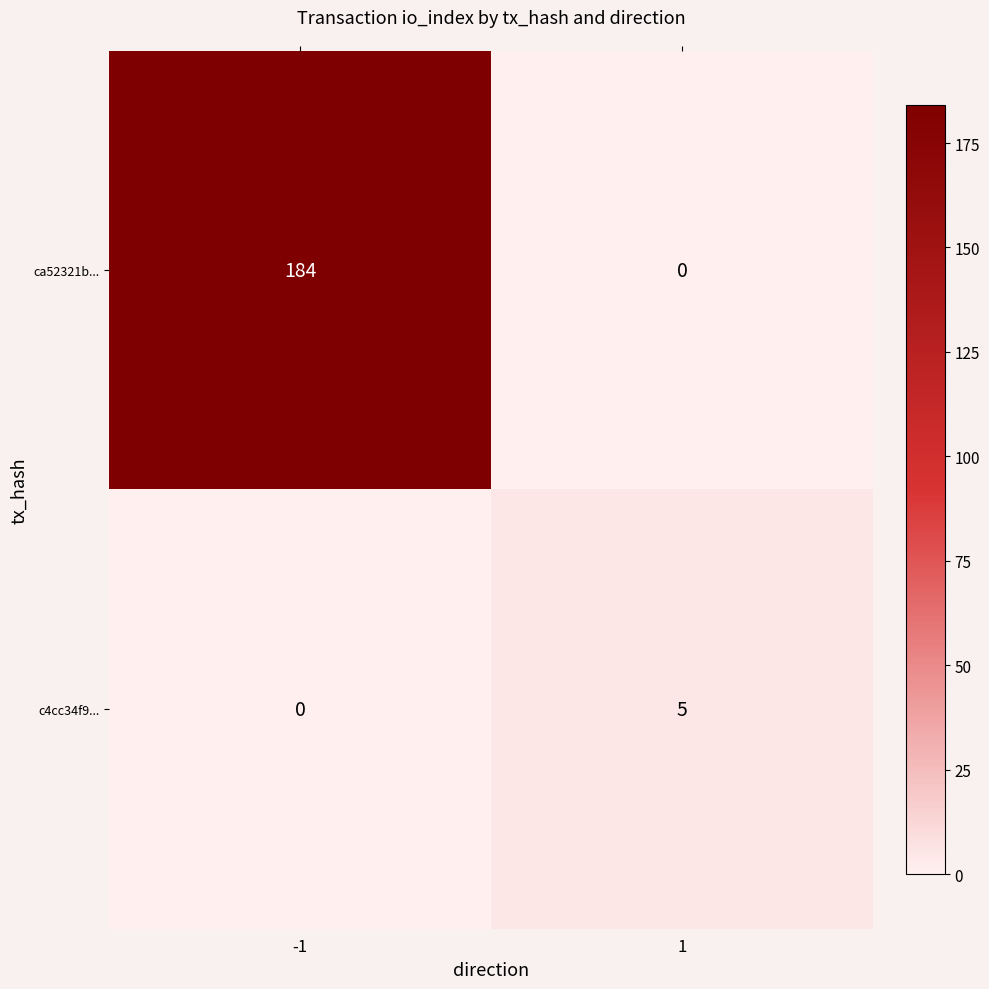

What is the average value of the ca52321b... series?

92